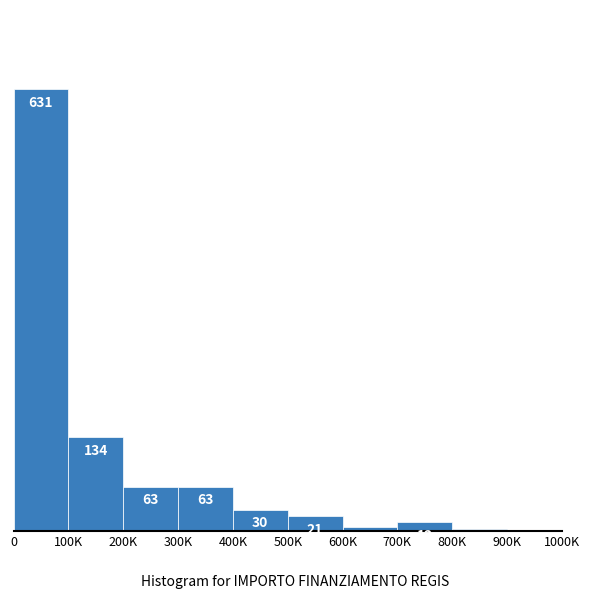

Reading left to right, what are all the values shown in this chart?

0=631	100K=134	200K=63	300K=63	400K=30	500K=21	600K=6	700K=12	800K=3	900K=1